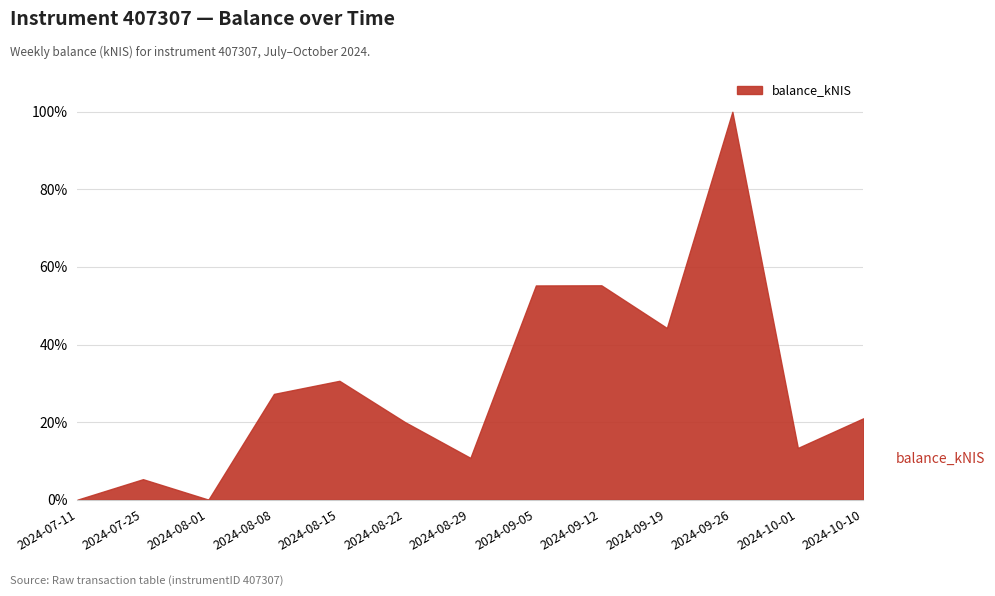

Is it true that the value at 2024-09-12 is 37.6?

False